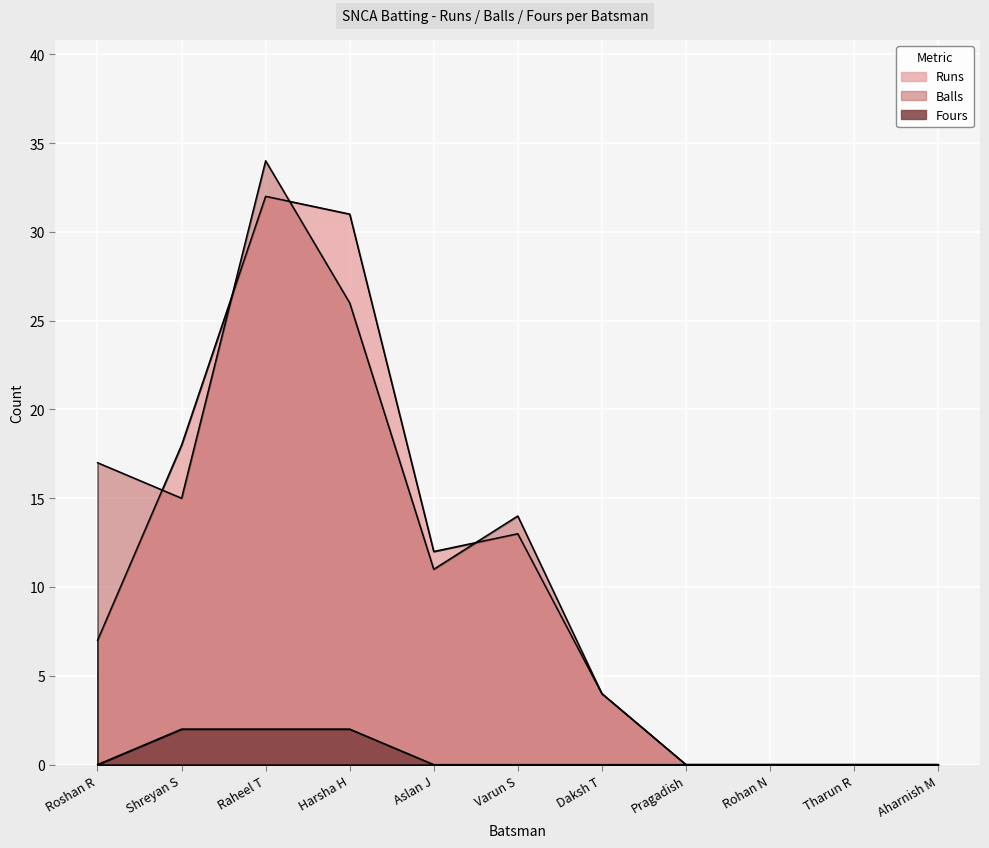

What is the label of the 2nd point from the left?

Shreyan S